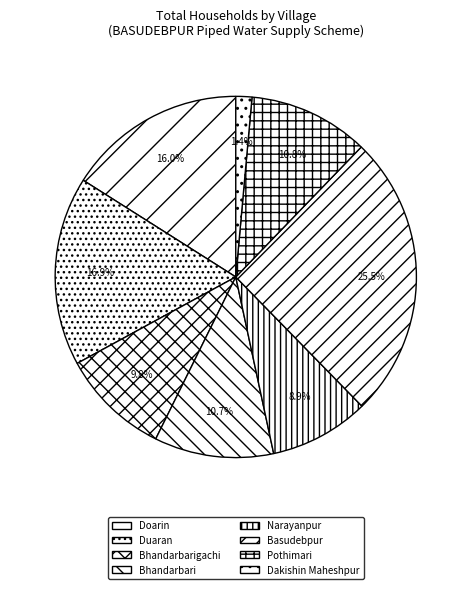

Between Bhandarbarigachi and Narayanpur, which is larger?

Bhandarbarigachi